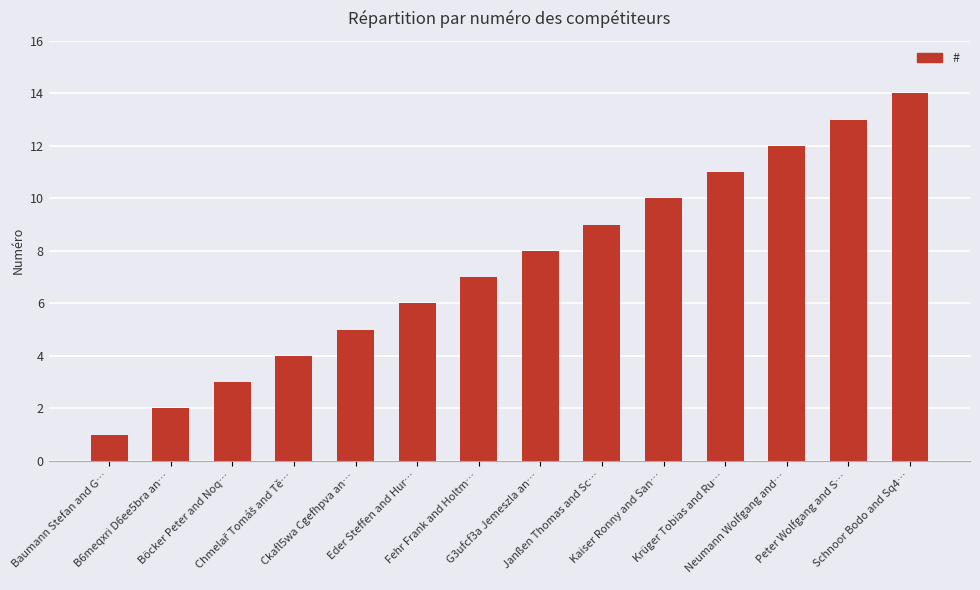

What is the greatest value displayed?

14